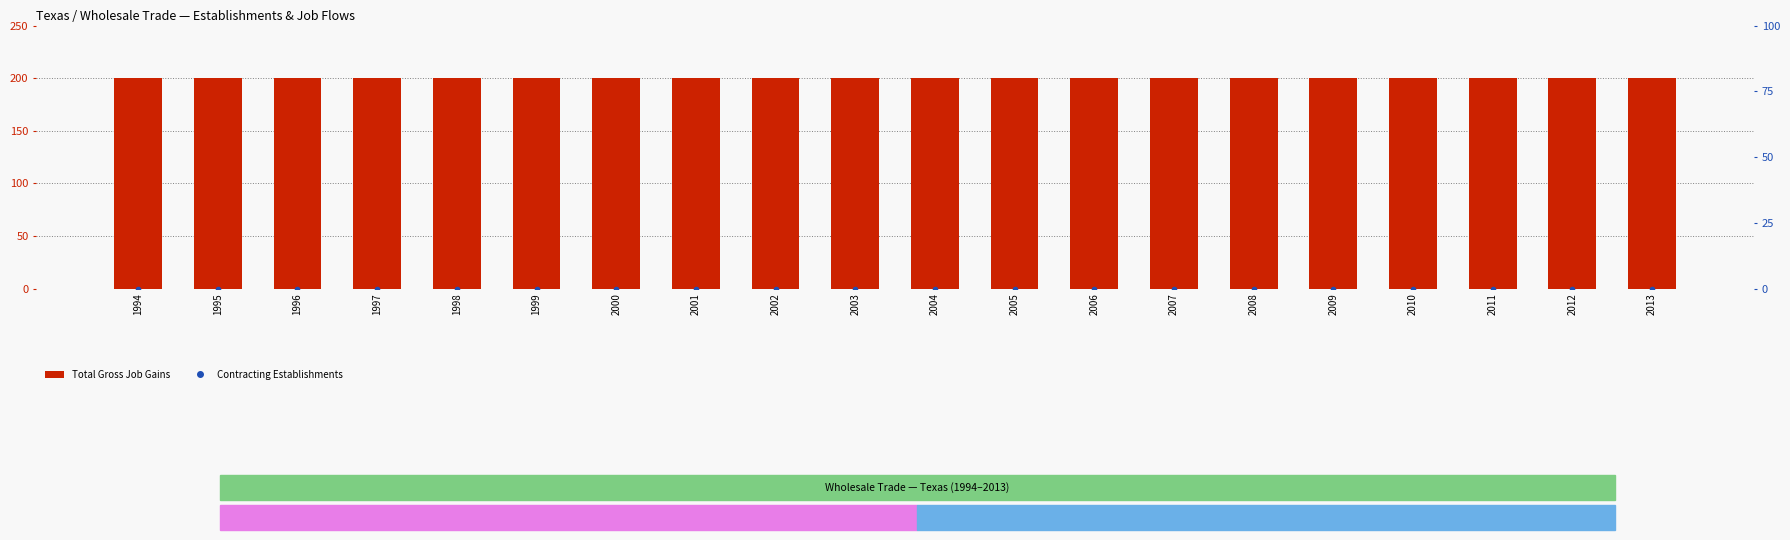

The value of Total Gross Job Gains at 1996 is 200. True or false?

True